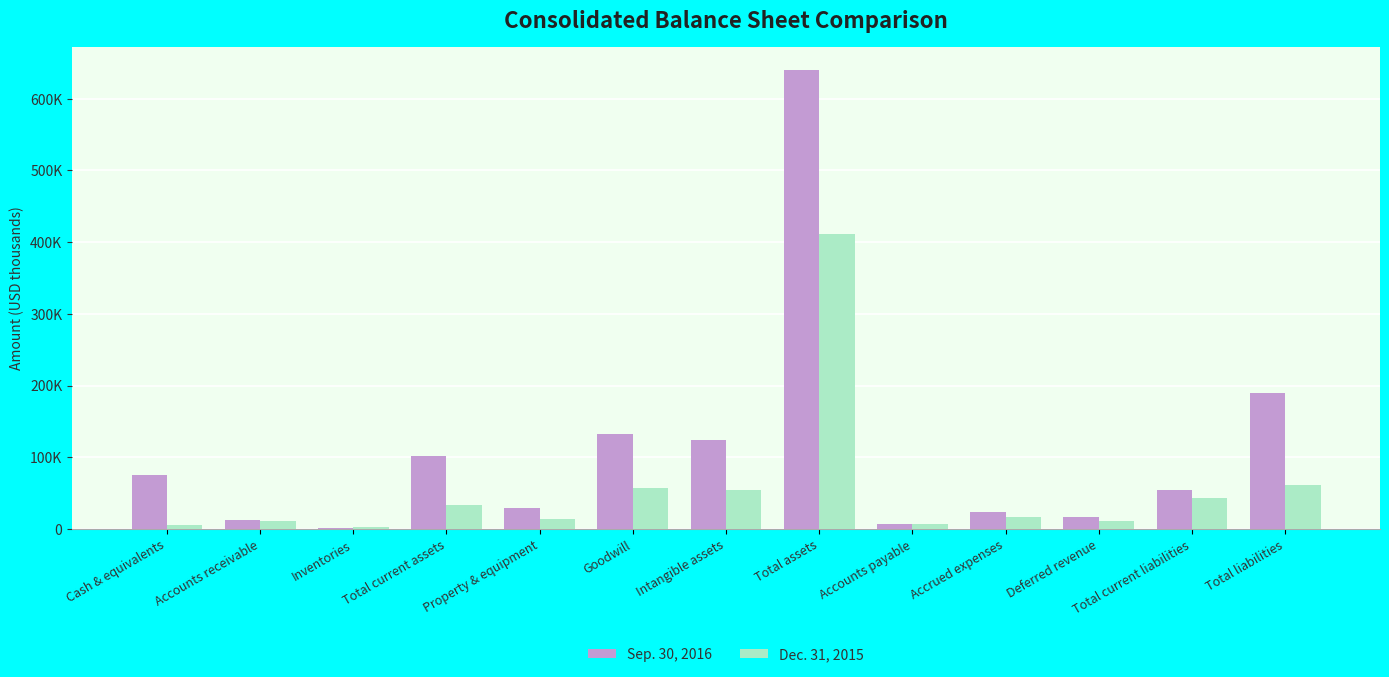

Where is Sep. 30, 2016 nearest to the value 321006?

Total liabilities